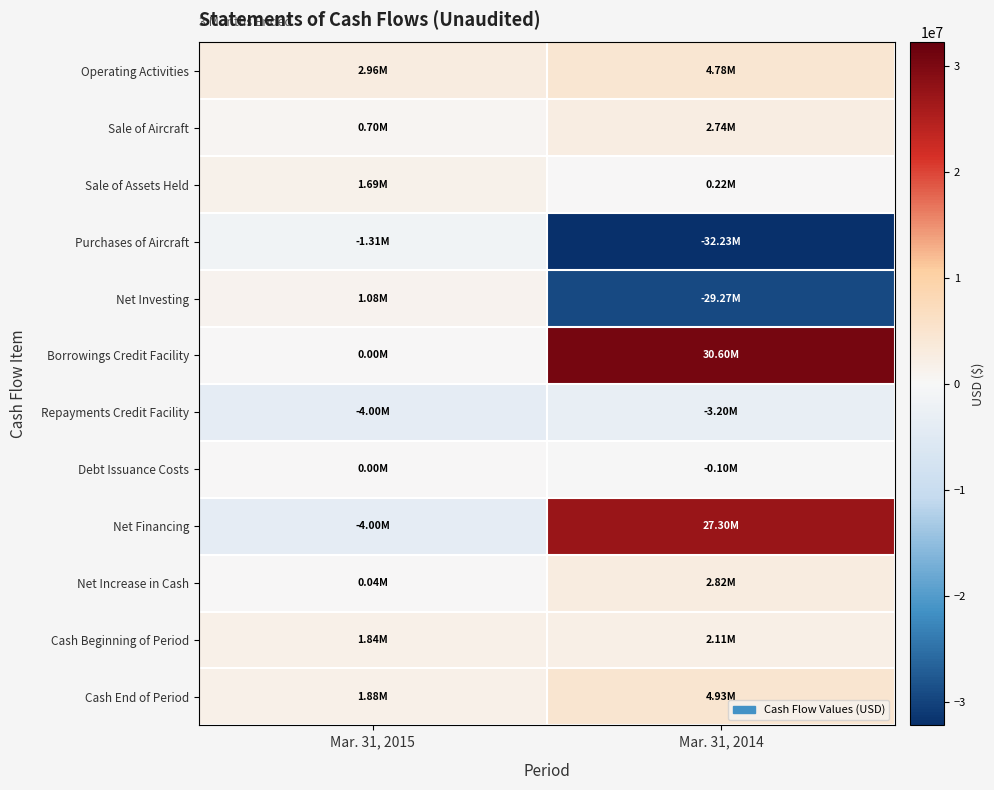

Rank the series at Mar. 31, 2015 from highest to lowest value.

Operating Activities, Cash End of Period, Cash Beginning of Period, Sale of Assets Held, Net Investing, Sale of Aircraft, Net Increase in Cash, Borrowings Credit Facility, Debt Issuance Costs, Purchases of Aircraft, Repayments Credit Facility, Net Financing